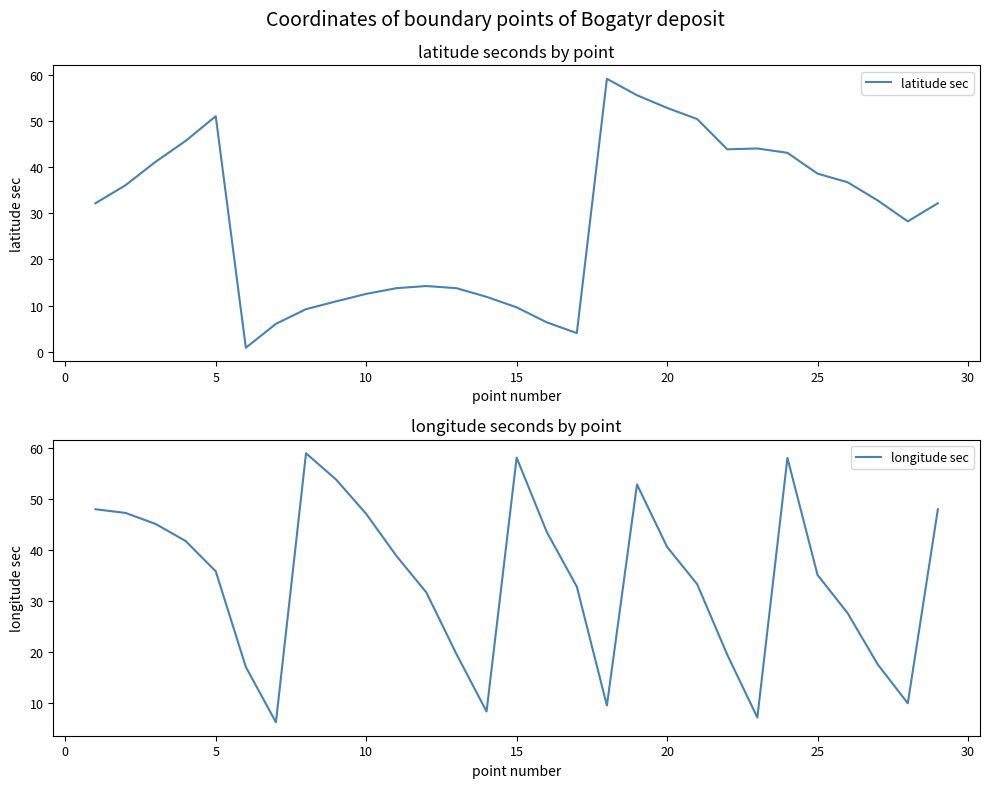

What is the highest value of the latitude sec series?

59.1